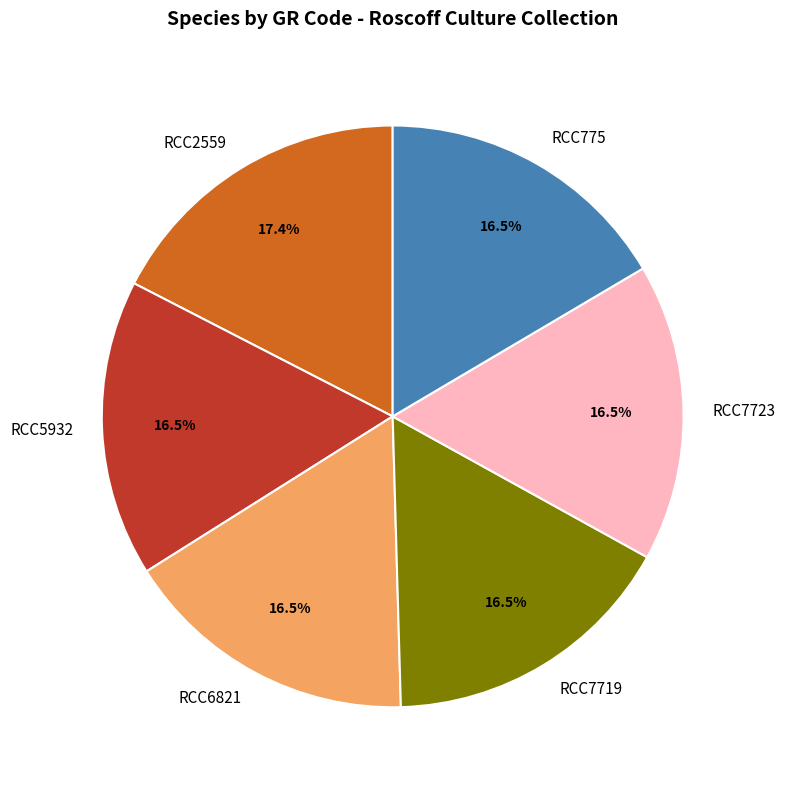

Count the number of slices in the pie.

6